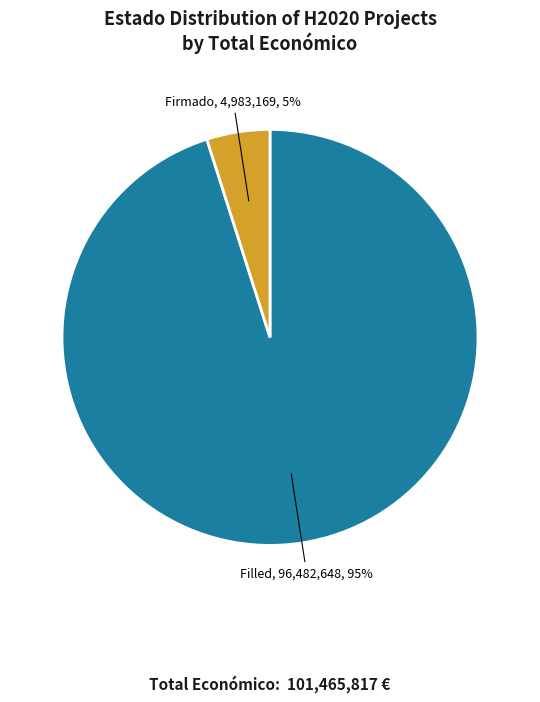

How many slices are in this pie chart?

2